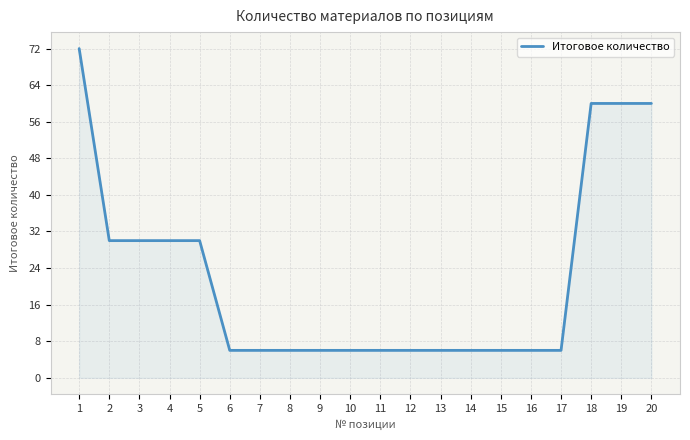

Which category has the highest value across all series?

1